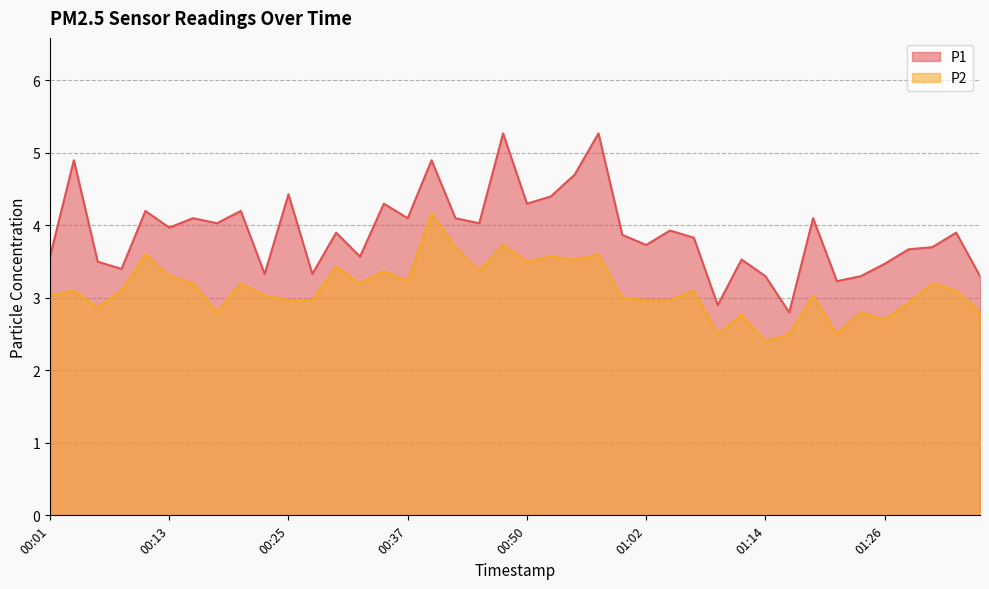

What position from the left is 00:42?

18